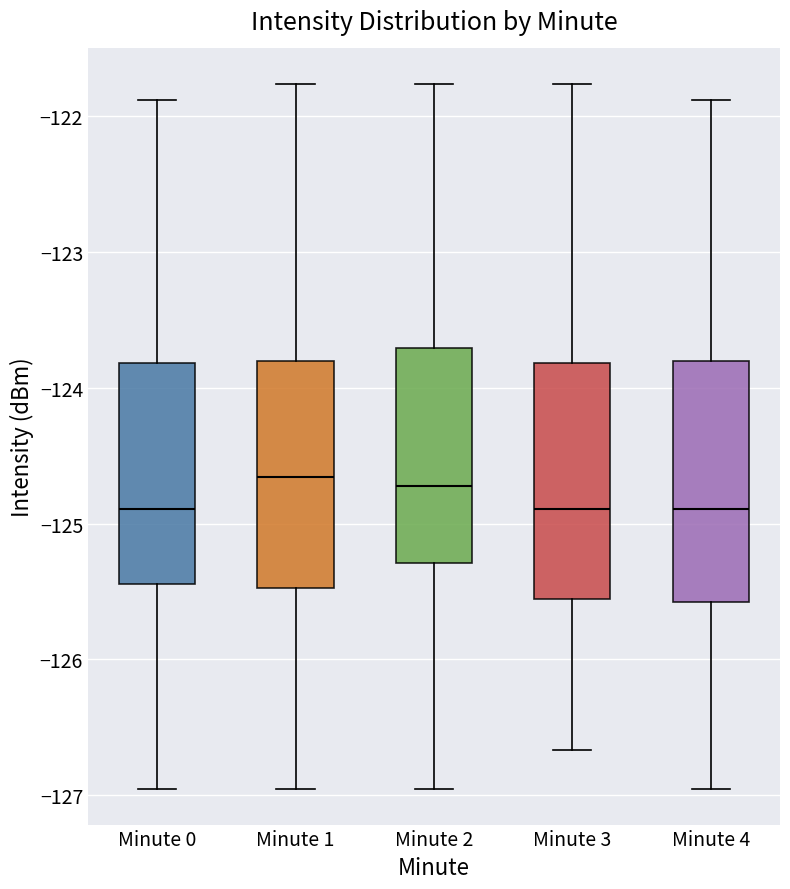

Reading left to right, transcribe this box plot: for each box, give where its median line is, the range the box spans, and where its two whiskers end, as read against the y-axis. The values are not printed on the chart, so give them approximately, as read against the axis.

Minute 0: median -124.9, box -125.4 to -123.8, whiskers -127.0 to -121.9
Minute 1: median -124.7, box -125.5 to -123.8, whiskers -127.0 to -121.8
Minute 2: median -124.7, box -125.3 to -123.7, whiskers -127.0 to -121.8
Minute 3: median -124.9, box -125.6 to -123.8, whiskers -126.7 to -121.8
Minute 4: median -124.9, box -125.6 to -123.8, whiskers -127.0 to -121.9